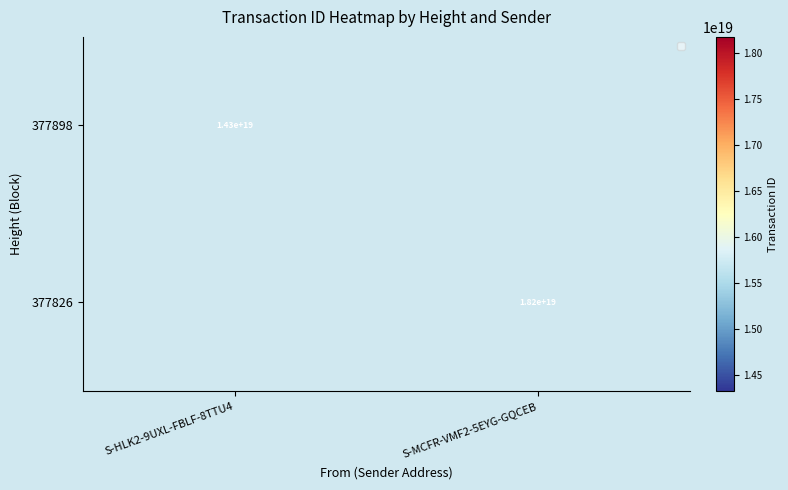

Which has a higher value, S-HLK2-9UXL-FBLF-8TTU4 or S-MCFR-VMF2-5EYG-GQCEB?

S-MCFR-VMF2-5EYG-GQCEB